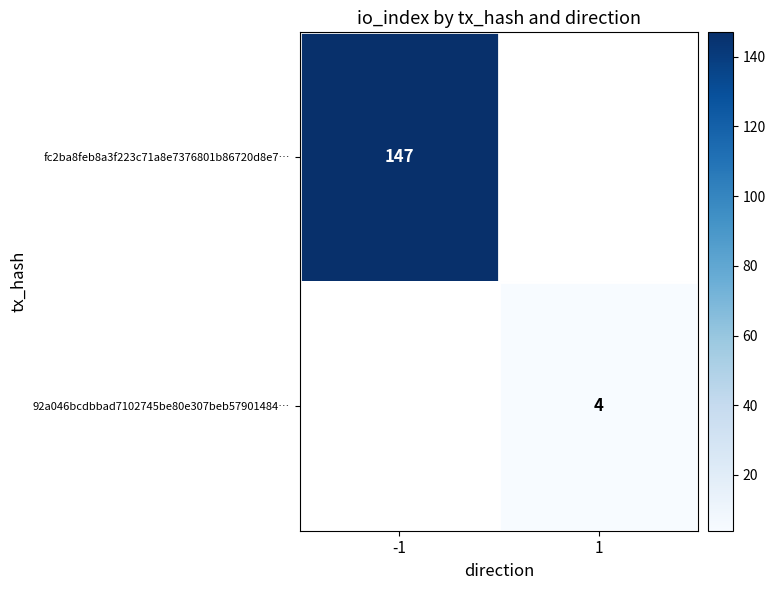

The value of 92a046bcdbbad7102745be80e307beb57901484… at 1 is 3. True or false?

False